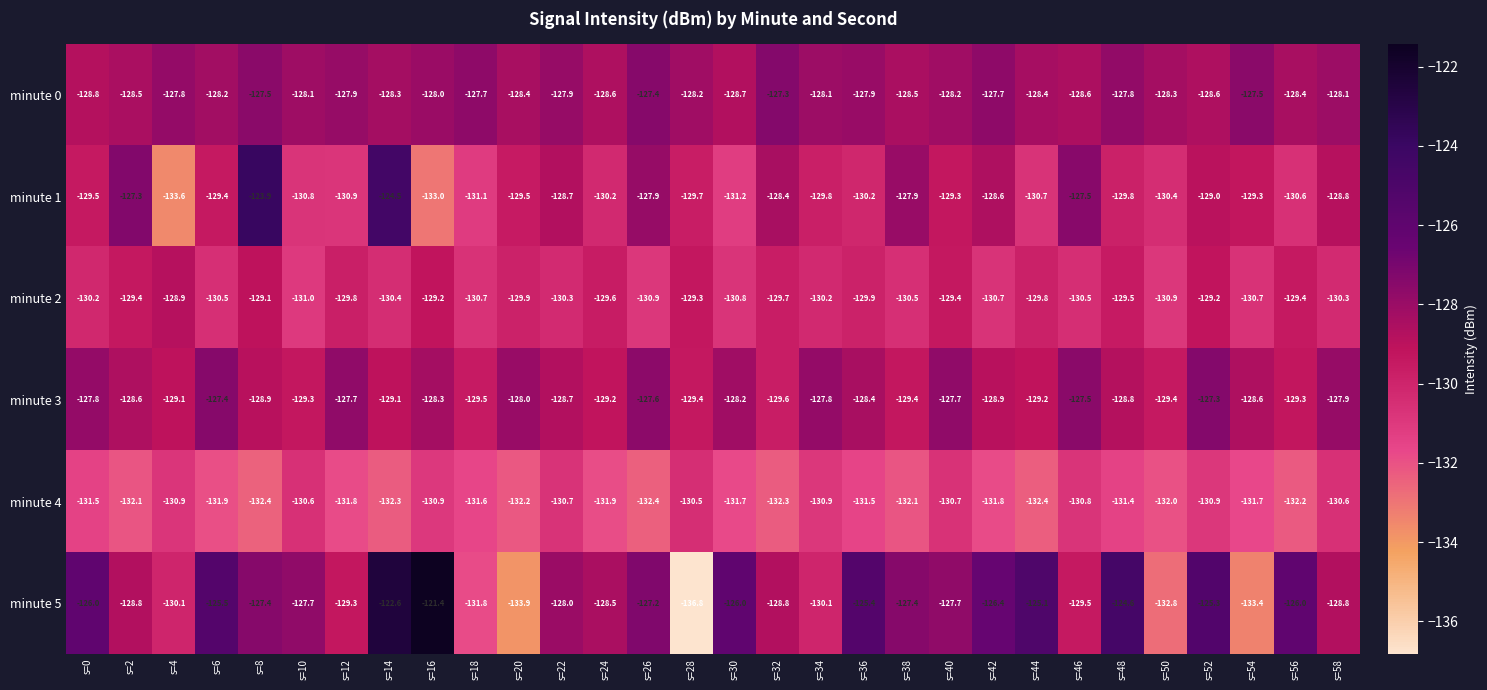

The minute 0 series shows -201.6 at s=56. True or false?

False